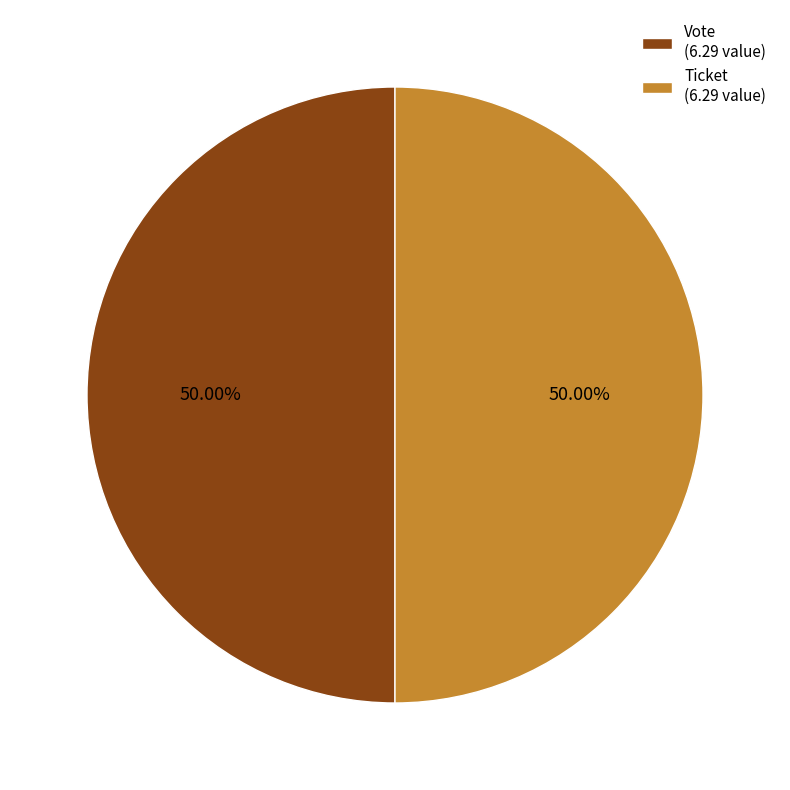

Approximately how many times larger is the value at Vote (6.29 value) compared to Ticket (6.29 value)?

1.0